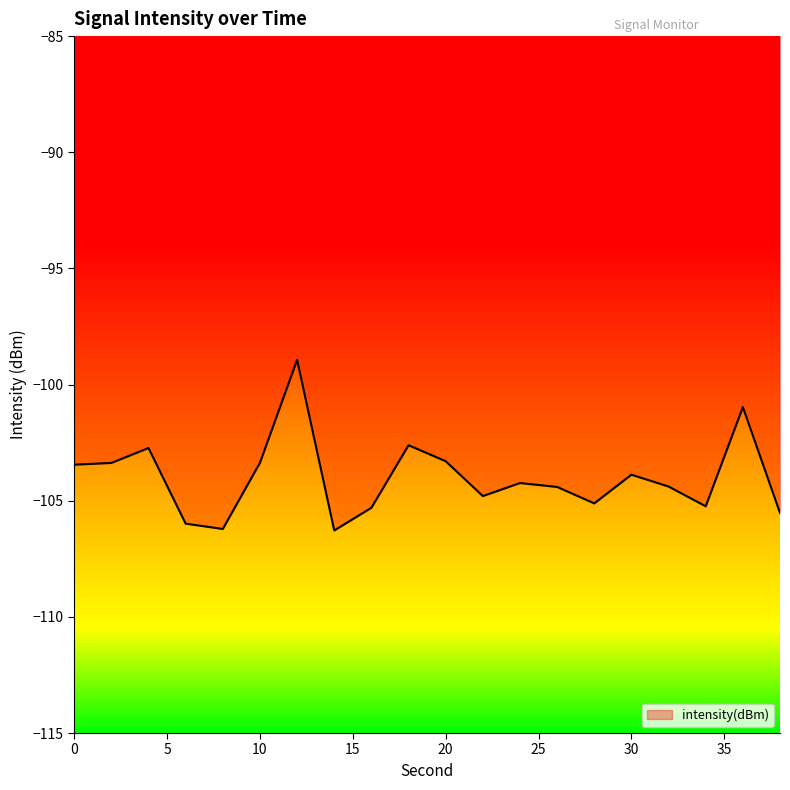

Does the chart display data point markers on the line(s)?

No